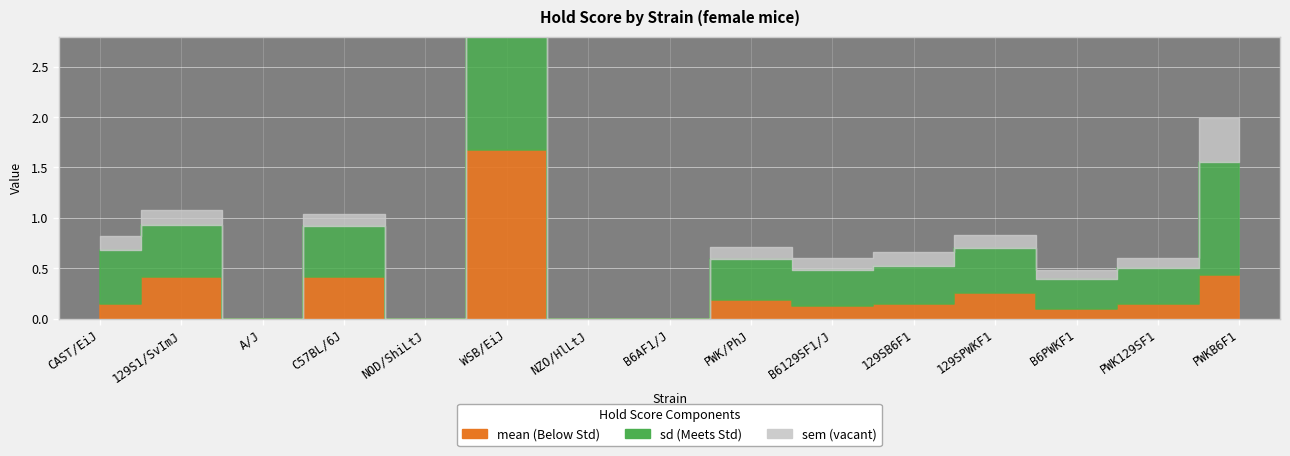

Which series has the largest total across all categories?

sd